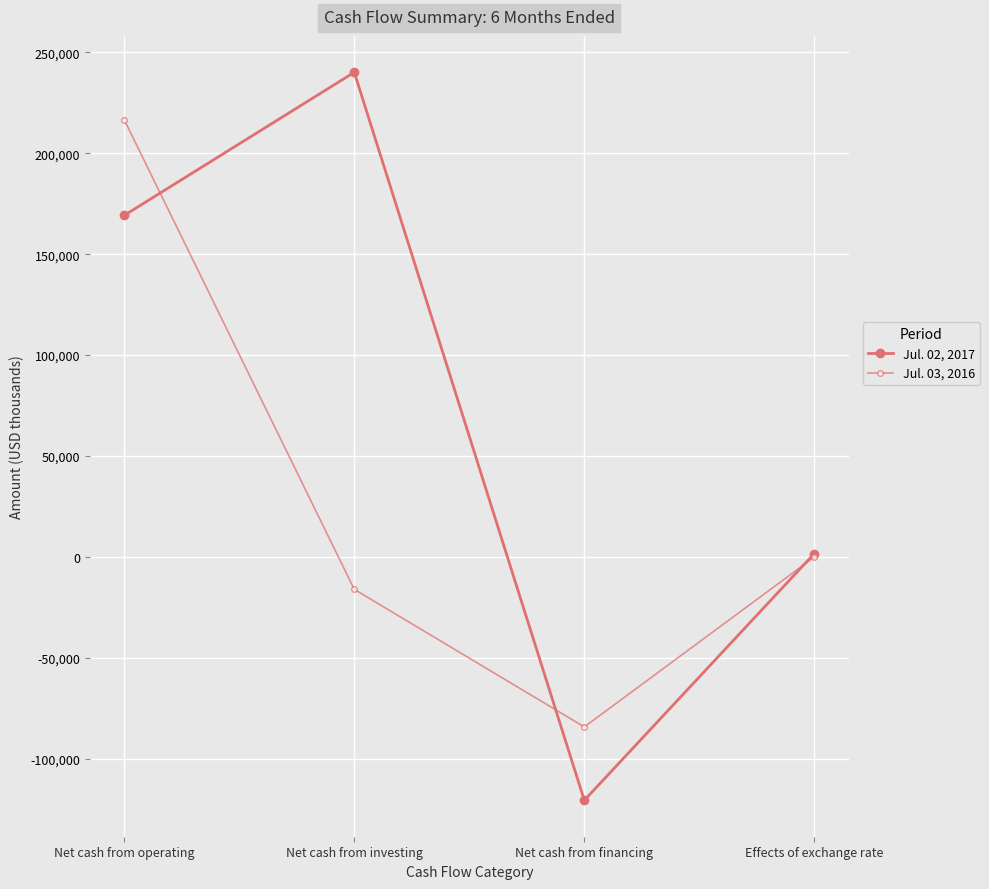

How many data points in Jul. 02, 2017 are less than 169192?

2